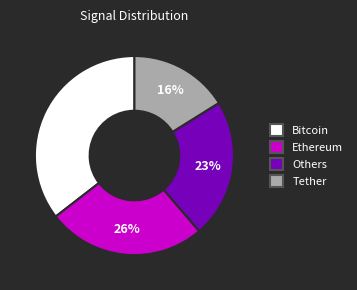

Count the number of slices in the pie.

4